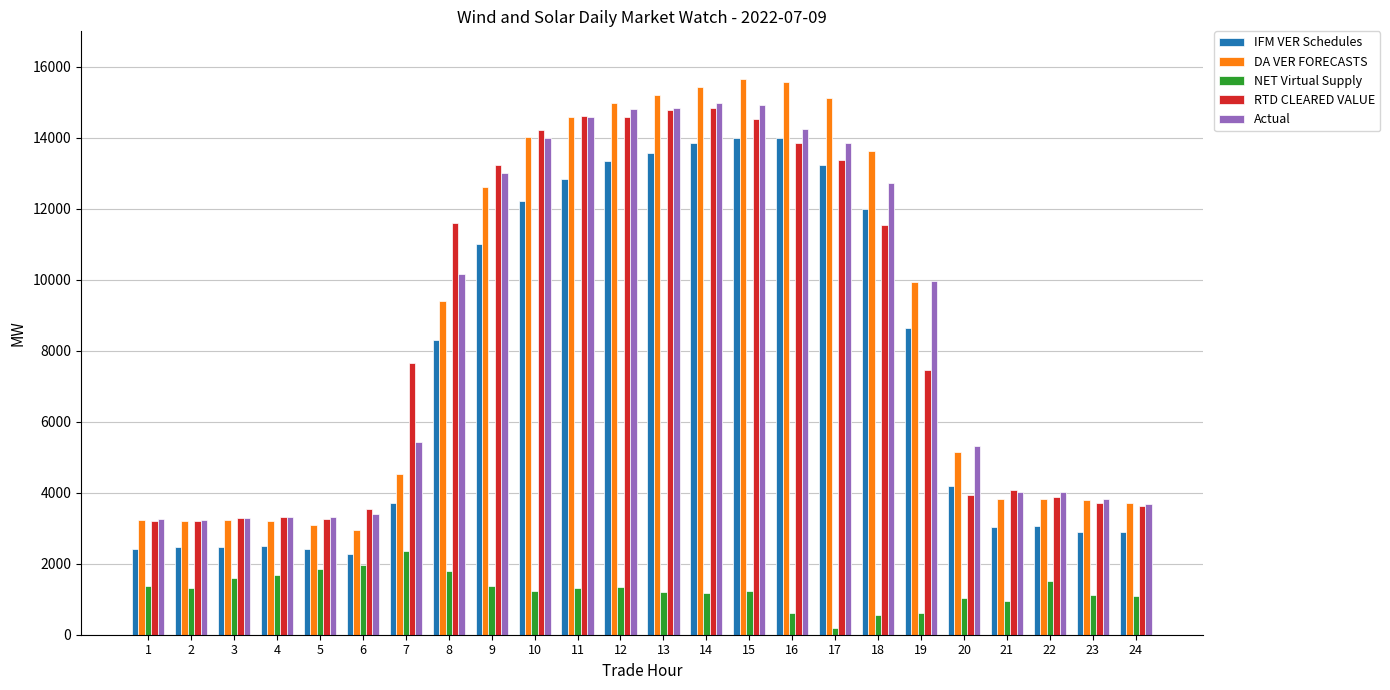

What is the sum of all DA VER FORECASTS values?

209882.6